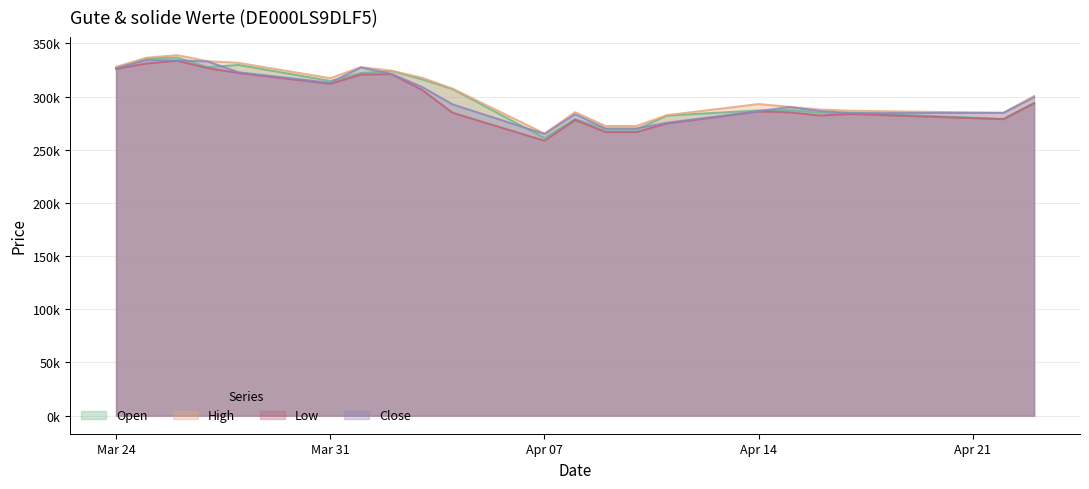

What is the average value of the Close series?

300412